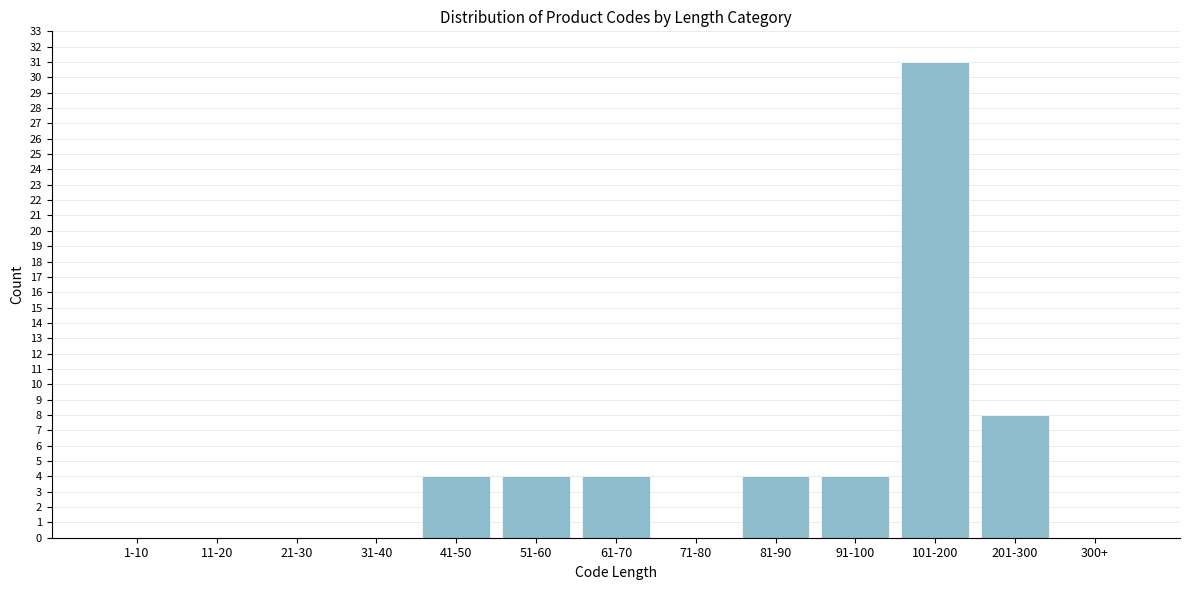

Reading right to left, transcribe all the data shown in this chart.

300+=0	201-300=8	101-200=31	91-100=4	81-90=4	71-80=0	61-70=4	51-60=4	41-50=4	31-40=0	21-30=0	11-20=0	1-10=0